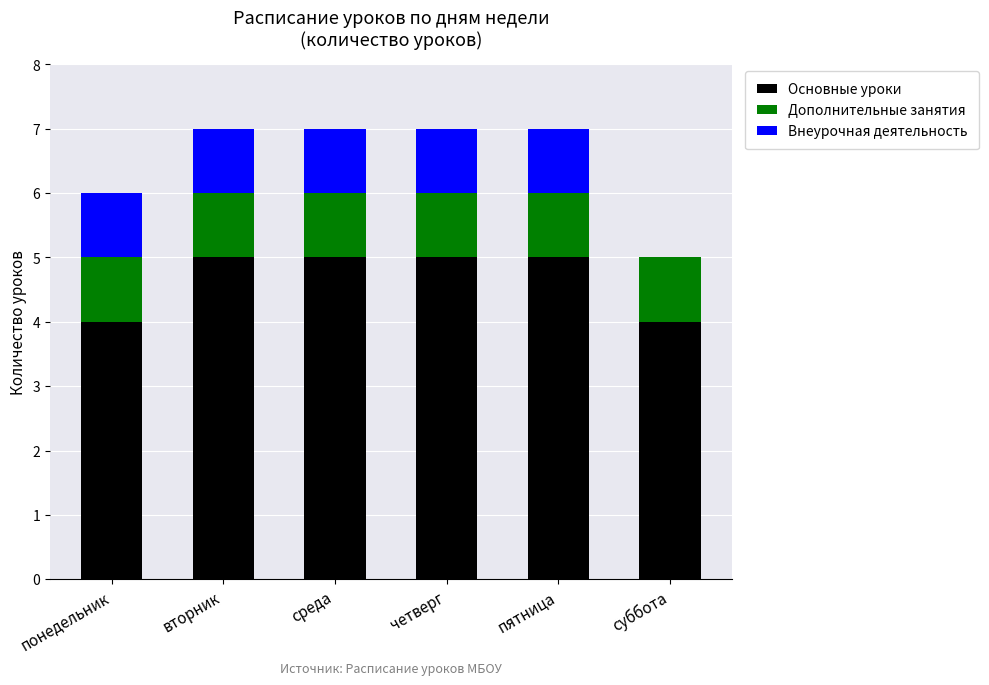

What is the sum of the Основные уроки values at четверг and понедельник?

9